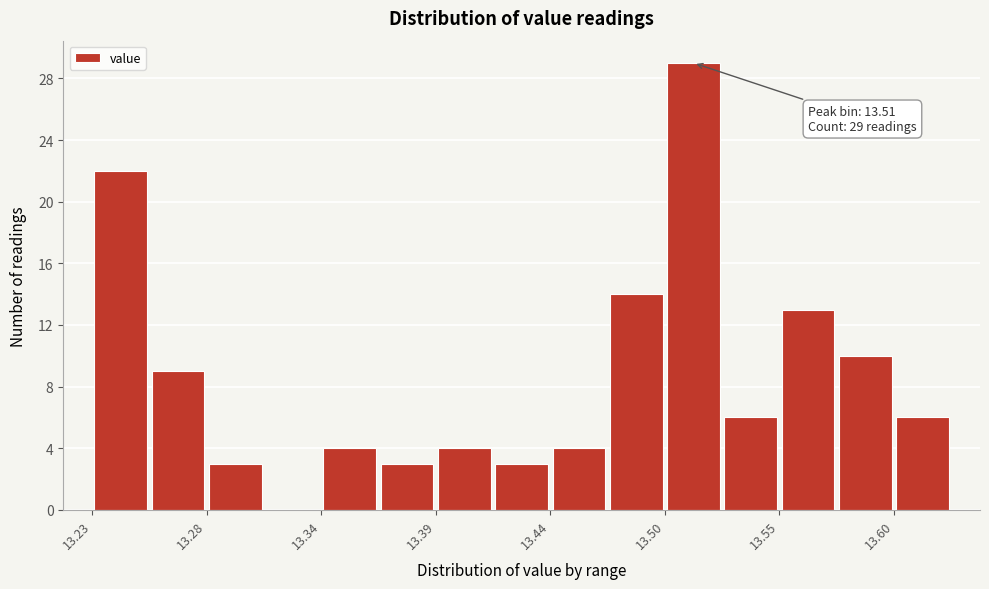

Around what value on the x-axis is the tallest bar? Give the approximate position of its centre, as read against the axis.

13.51